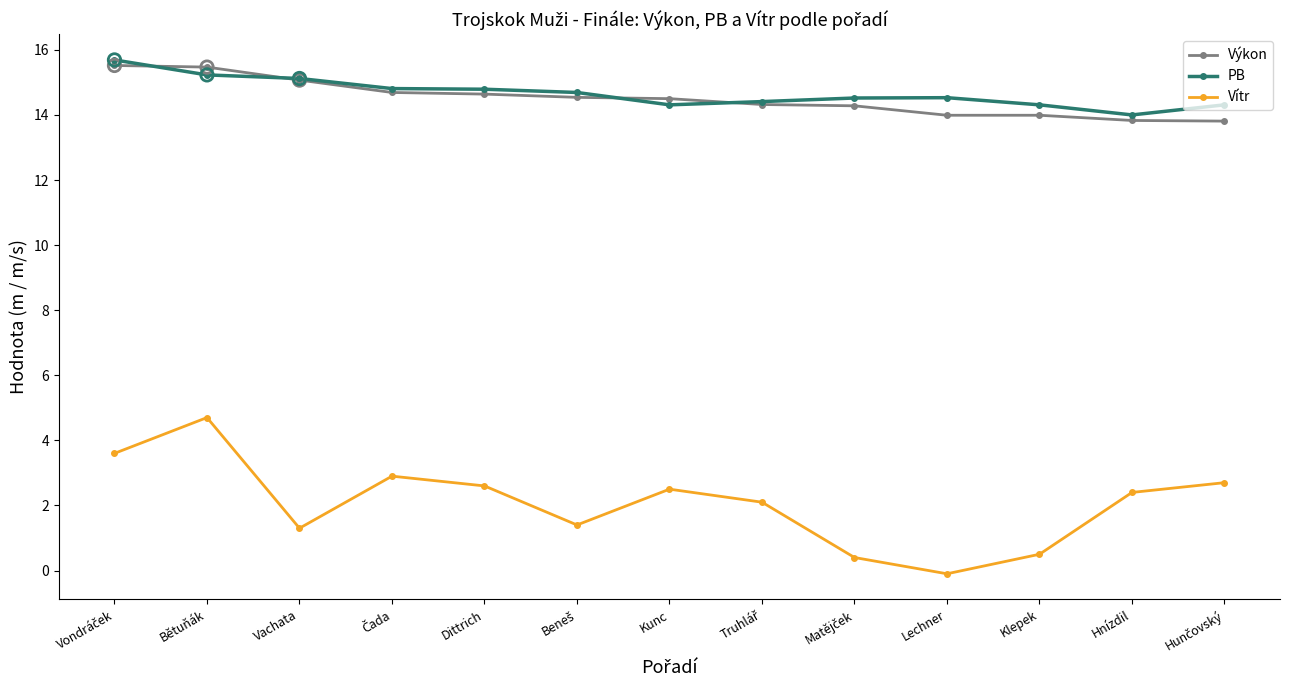

Is the value of Vítr at Lechner greater than the value of Výkon at Dittrich?

No